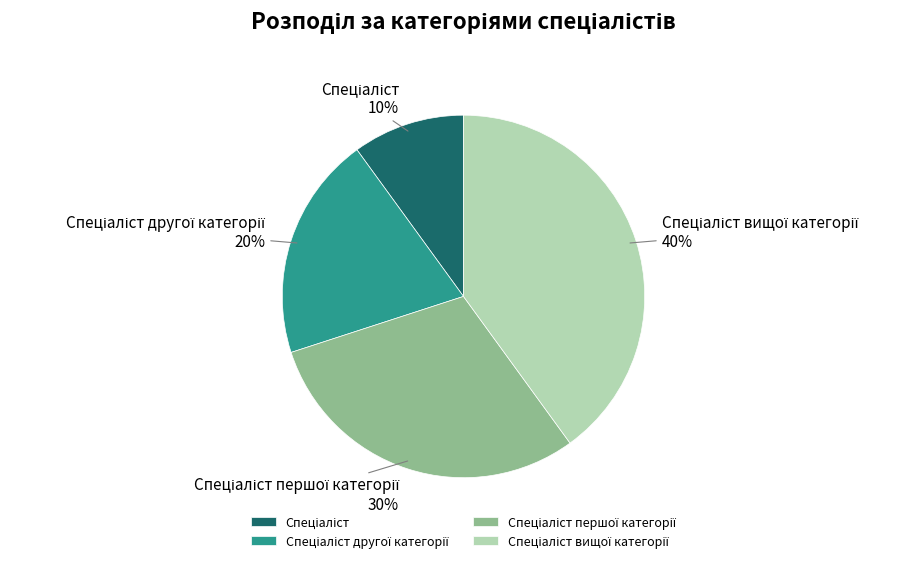

To the nearest percent, what is the difference between the largest and smallest slice percentages?

30%